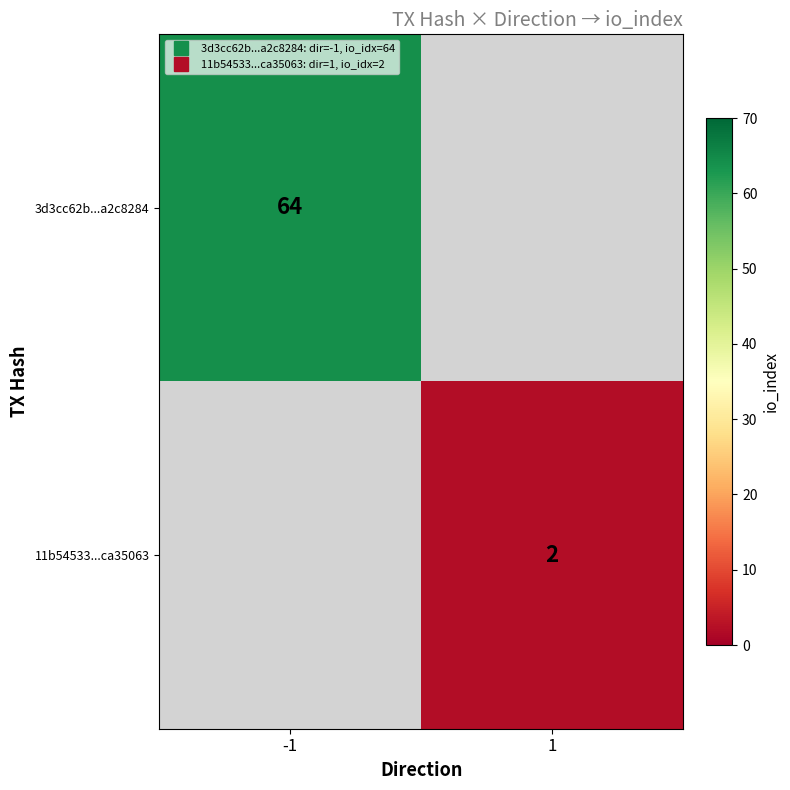

What is the approximate value of 11b54533...ca35063 at 1?

2.0